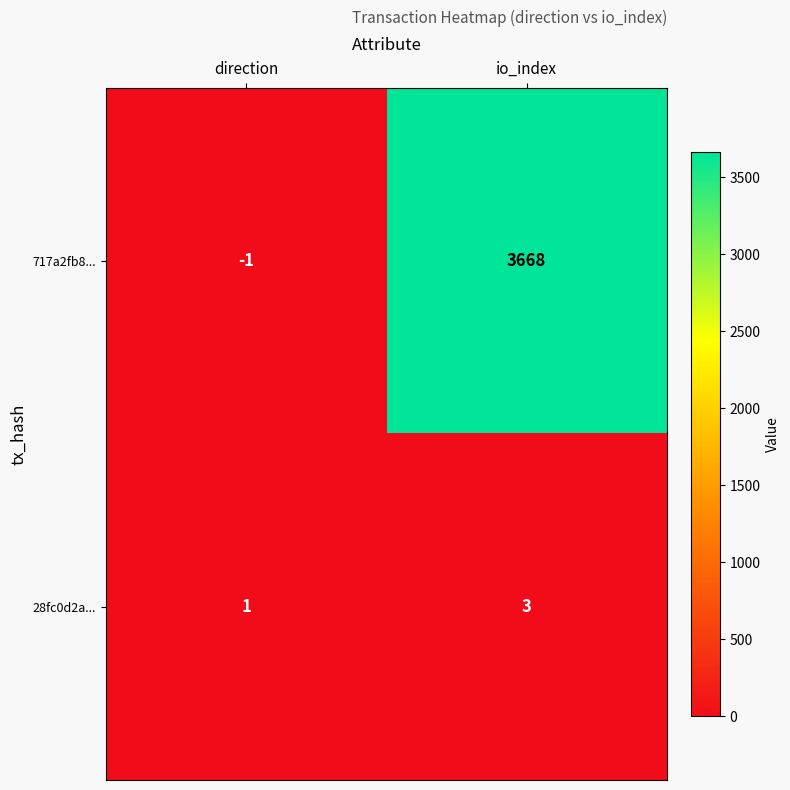

At direction, list the series in order from smallest to largest.

717a2fb8..., 28fc0d2a...